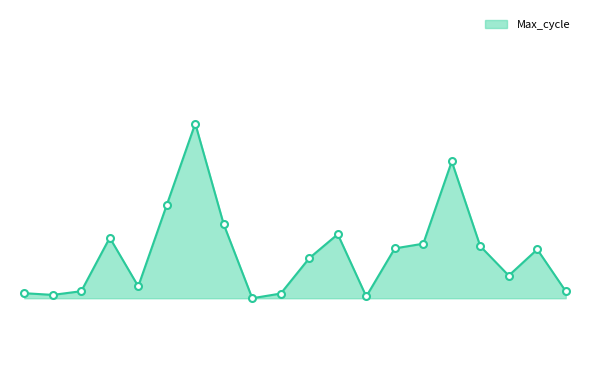

Is this an area chart (filled region under the line)?

Yes